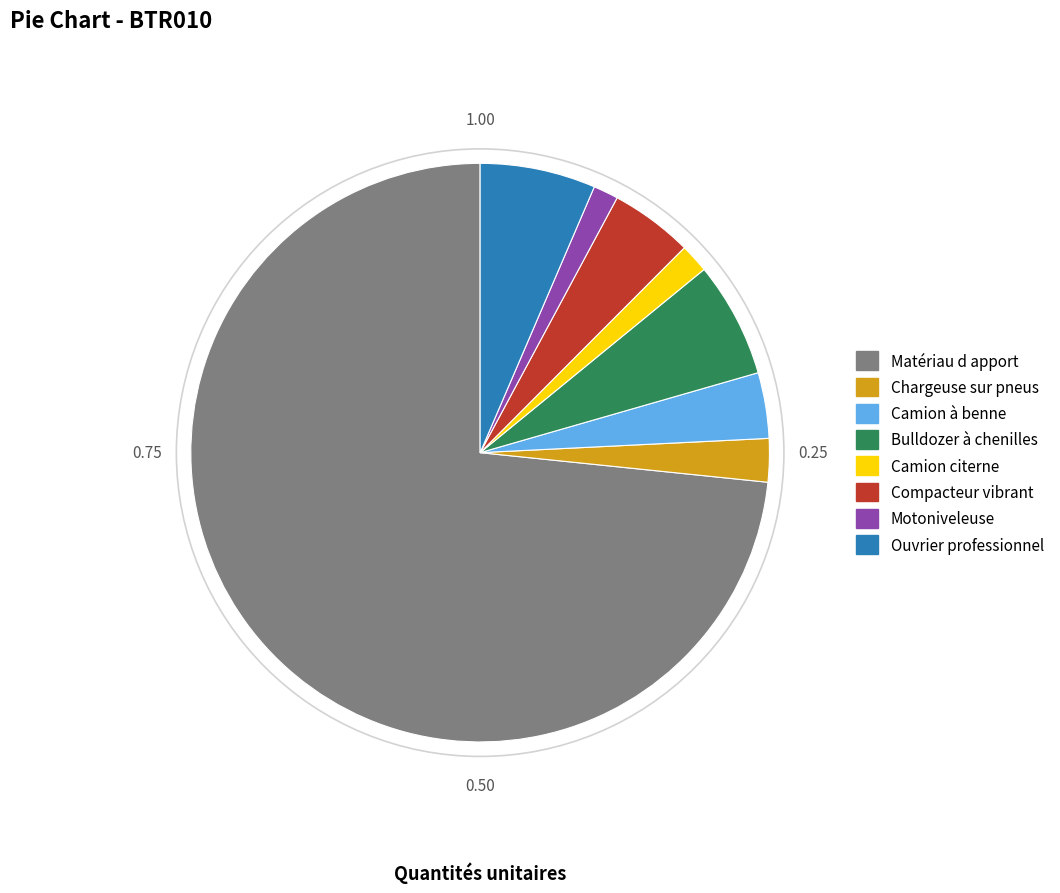

Which has a higher value, Ouvrier professionnel or Camion citerne?

Ouvrier professionnel